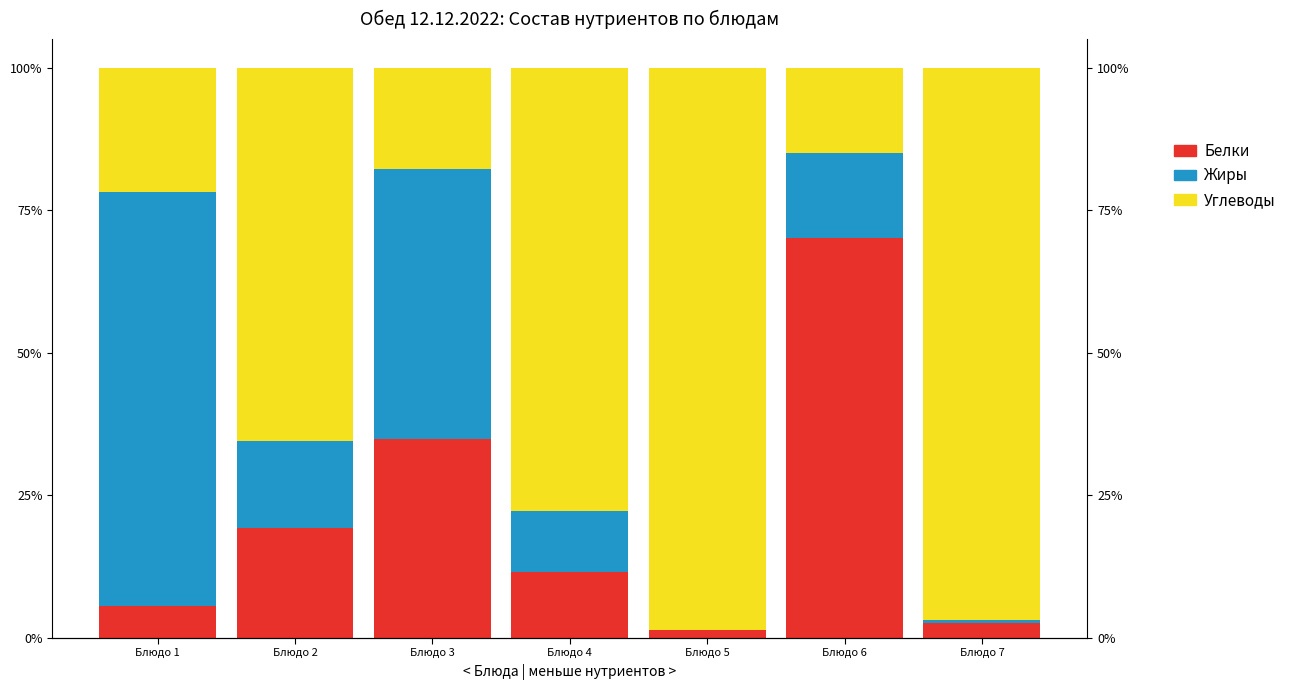

How many data points does each series have?

7